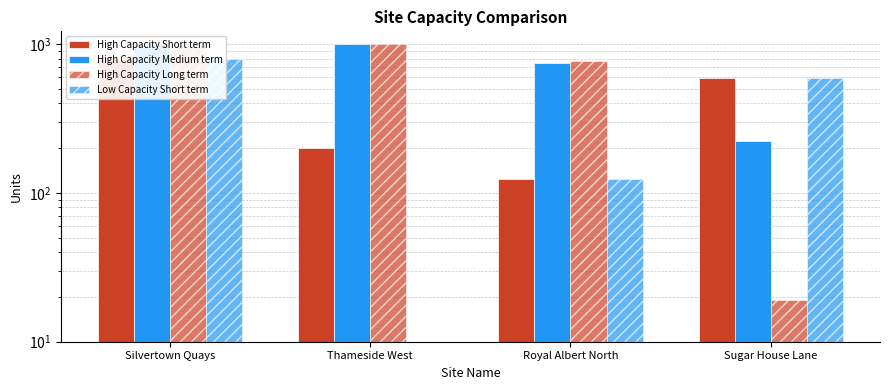

What is the sum of the High Capacity Long term values at Royal Albert North and Sugar House Lane?

795